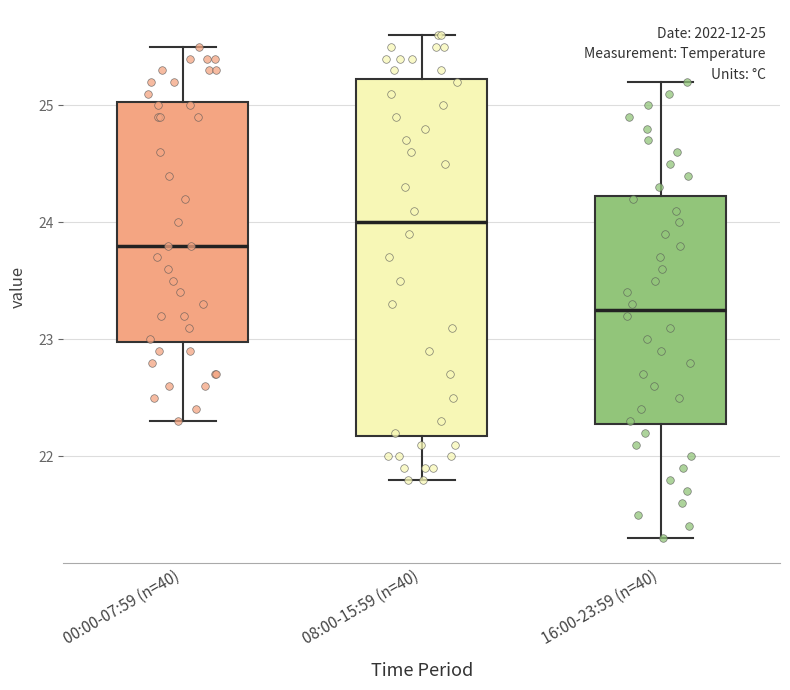

Comparing the boxes themselves (not the whiskers), which one is the tallest?

08:00-15:59 (n=40)